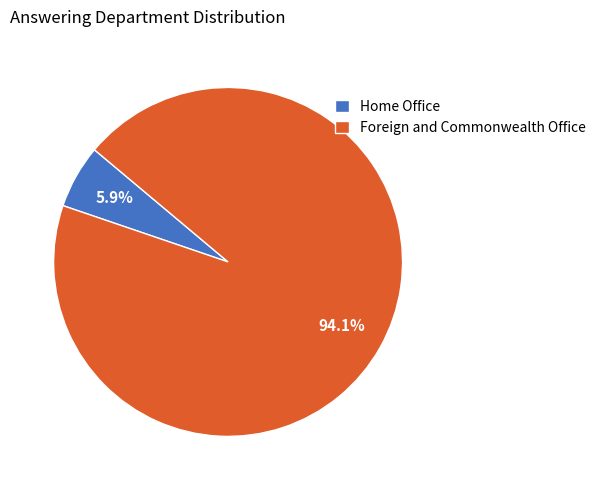

What percentage is NOT represented by Home Office?

94.1%